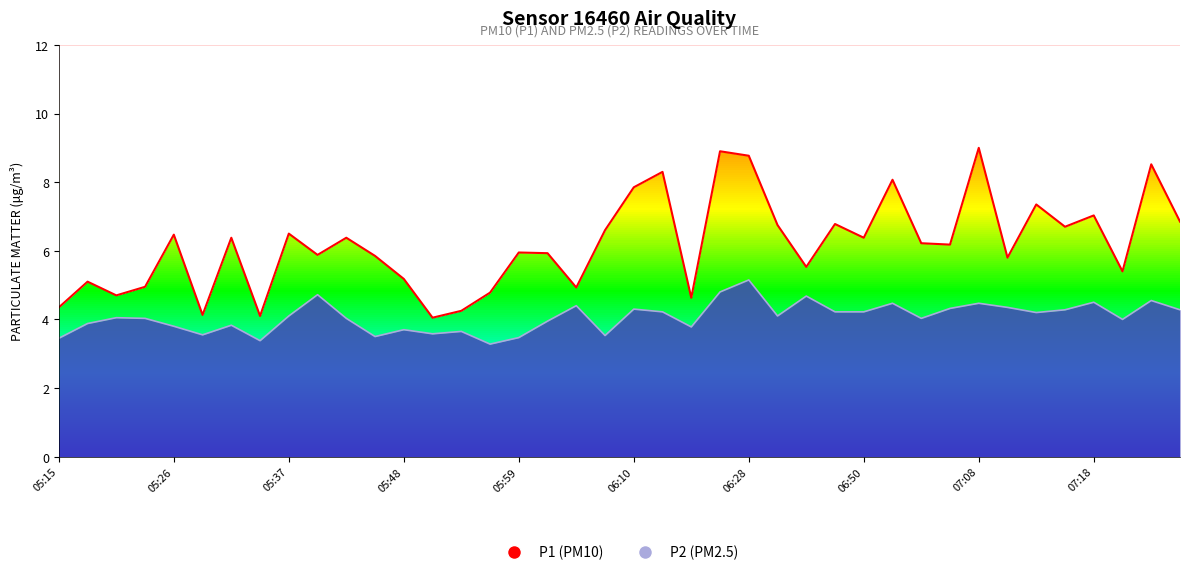

Does the chart display data point markers on the line(s)?

No